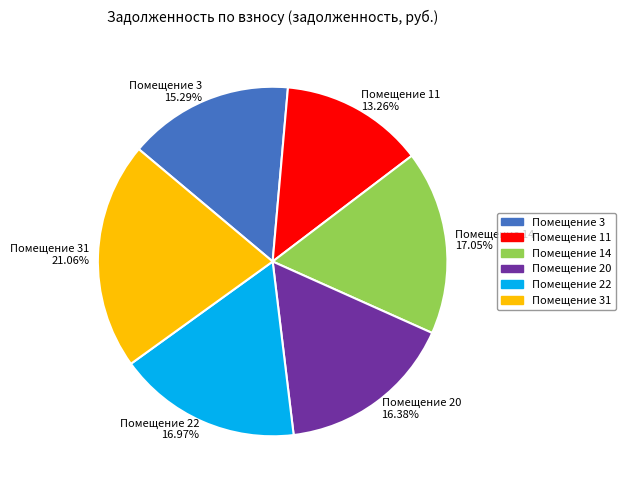

Which category has the biggest portion of the pie?

Помещение 31 21.06%